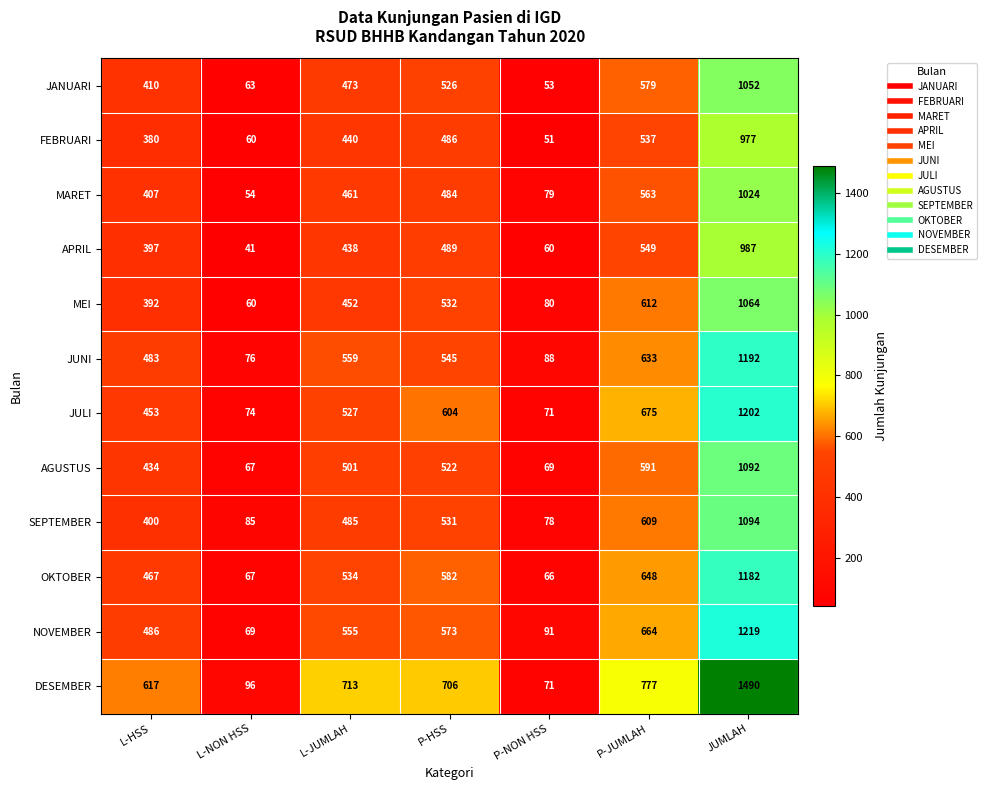

Which category has the highest value across all series?

JUMLAH